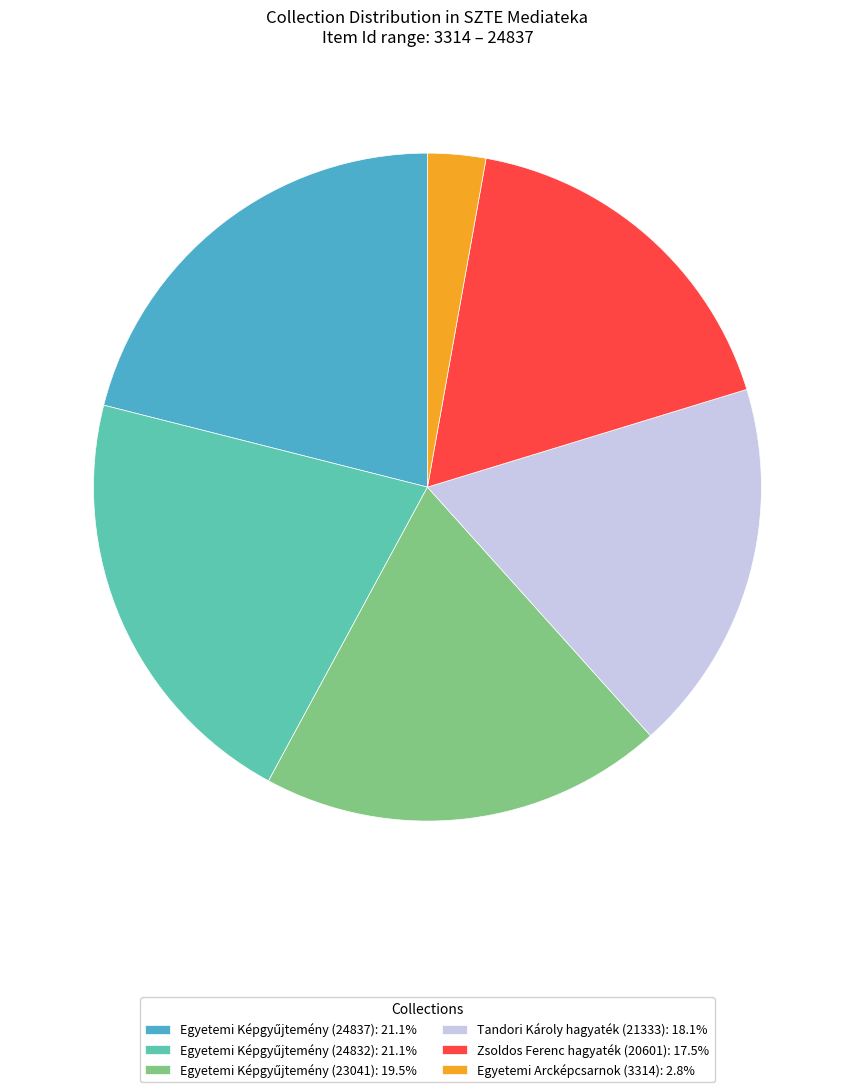

Is there any slice that represents more than half of the pie?

No